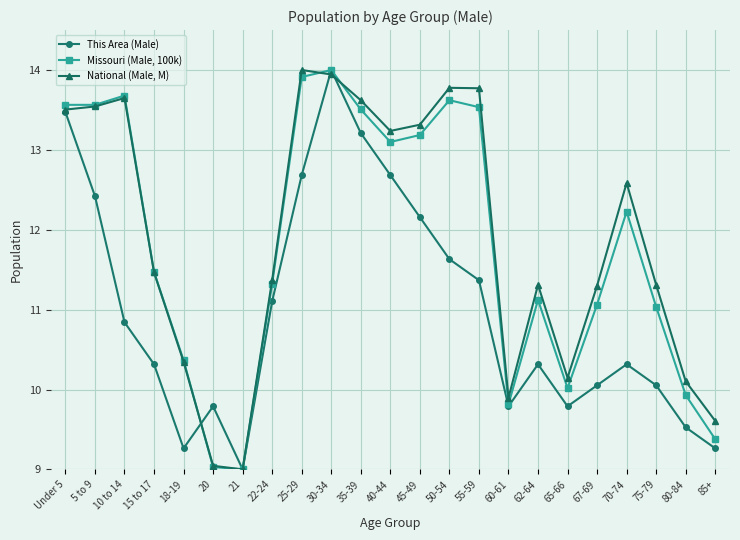

What is the difference between the maximum and minimum values in the National (Male, M) series?

5.0